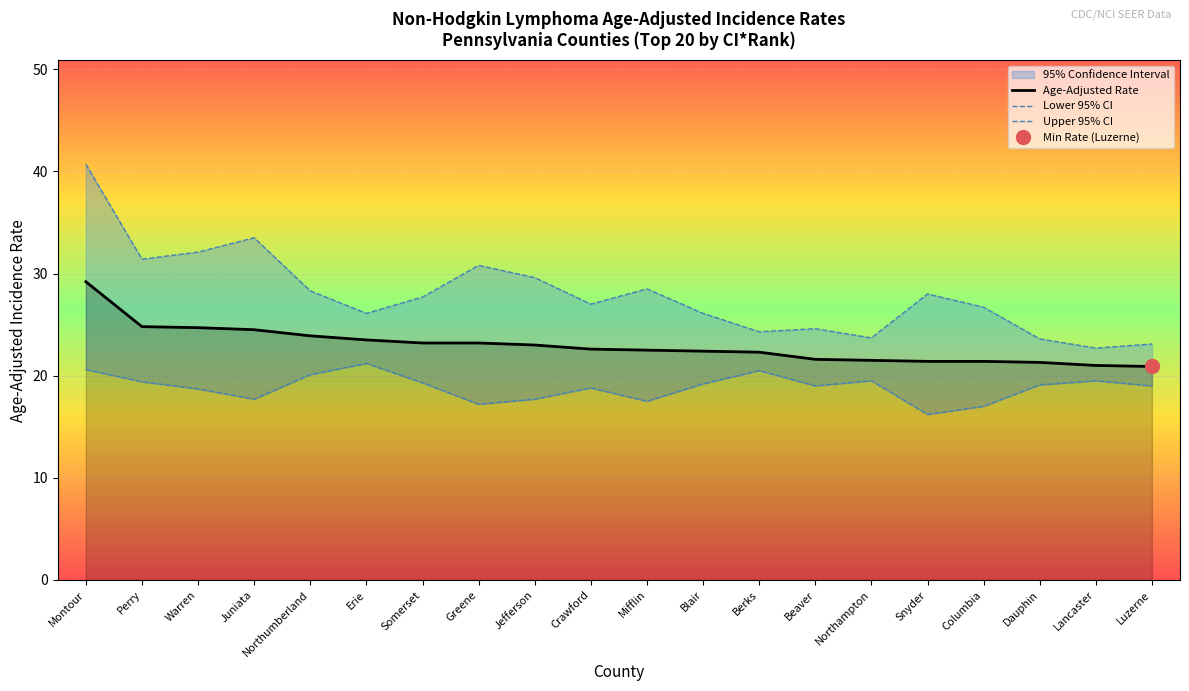

Where does the Age-Adjusted Rate series first go above 22?

Montour